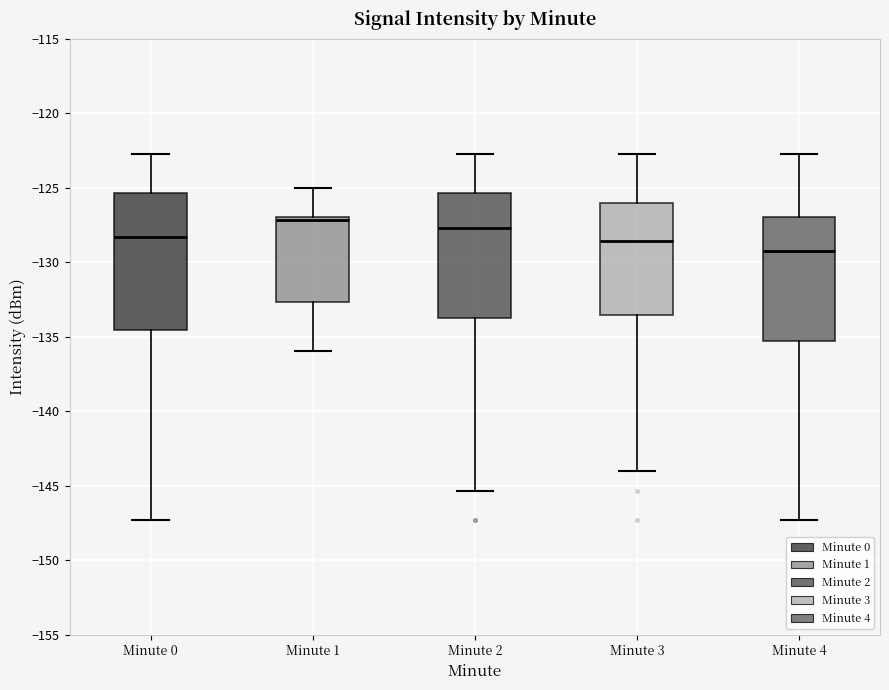

Reading left to right, read every box against the y-axis: the position of its median line, the range the box covers, and the ends of its whiskers. The values are not printed on the chart, so give them approximately, as read against the axis.

Minute 0: median -128.5, box -134.5 to -125.5, whiskers -147.5 to -122.5
Minute 1: median -127.0 (just below the box's upper edge), box -132.5 to -127.0, whiskers -136.0 to -125.0
Minute 2: median -127.5, box -134.0 to -125.5, whiskers -145.5 to -122.5
Minute 3: median -128.5, box -133.5 to -126.0, whiskers -144.0 to -122.5
Minute 4: median -129.0, box -135.5 to -127.0, whiskers -147.5 to -122.5